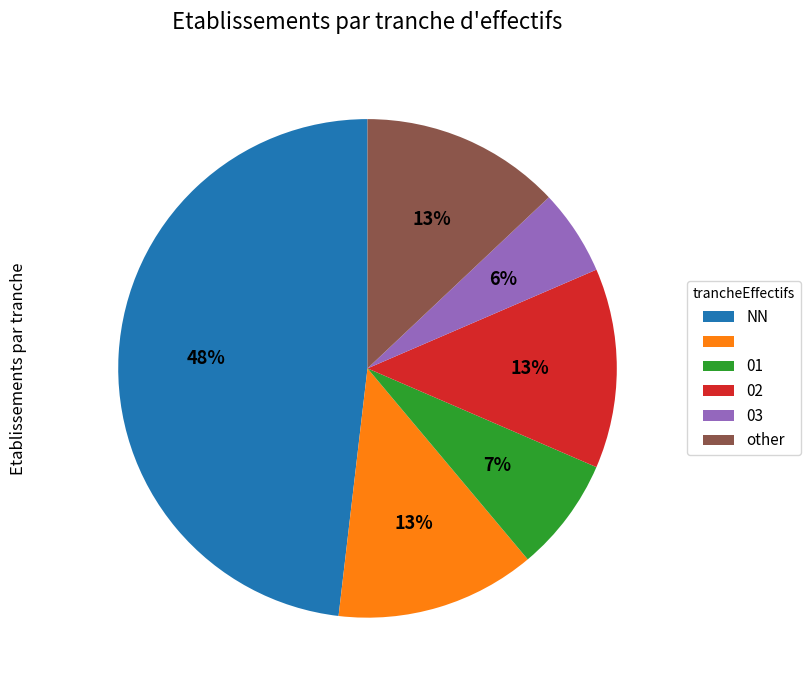

Does any single category account for the majority?

No